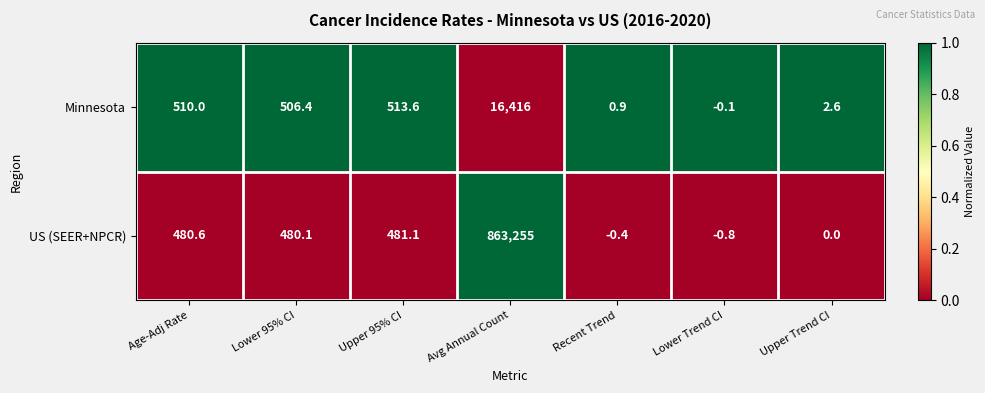

Rank the series by their average value, from lowest to highest.

Minnesota, US (SEER+NPCR)